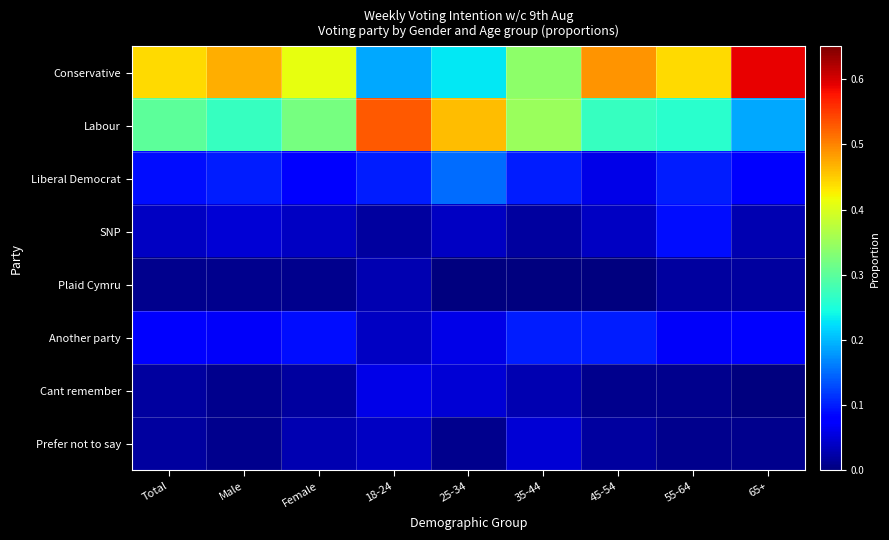

Count the number of categories in the chart.

9